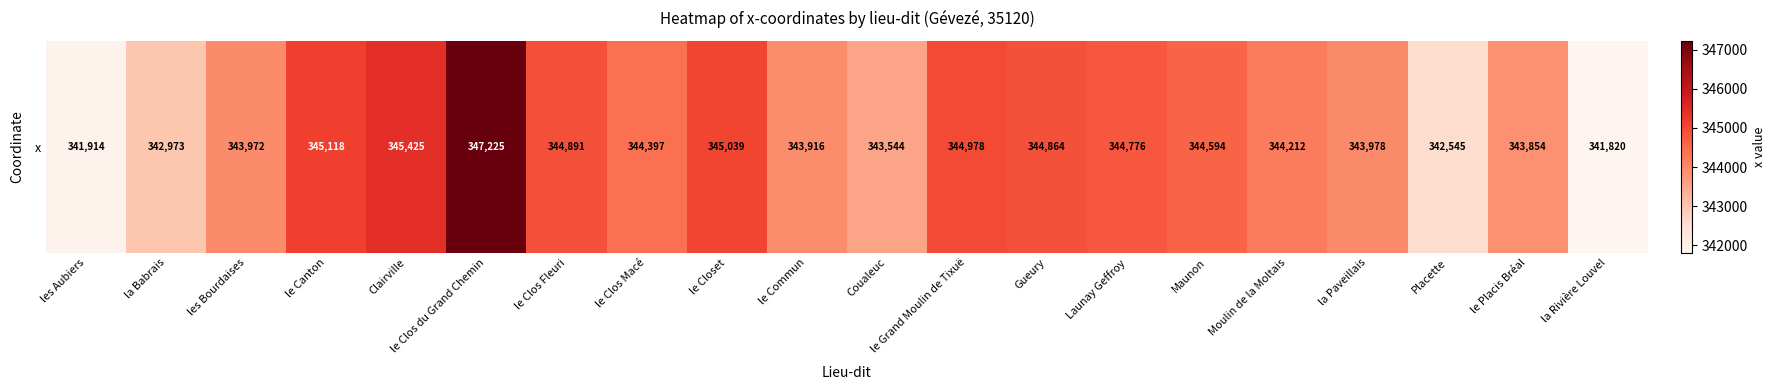

How many categories are shown in the chart?

20